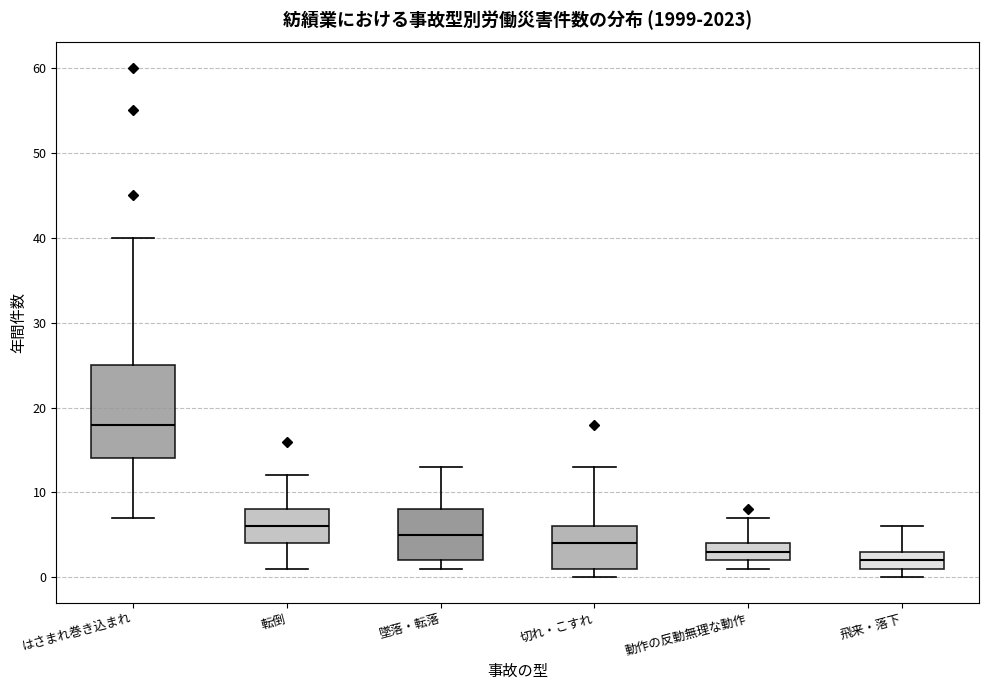

Which box is the tallest, from its lower edge to its upper edge?

はさまれ巻き込まれ